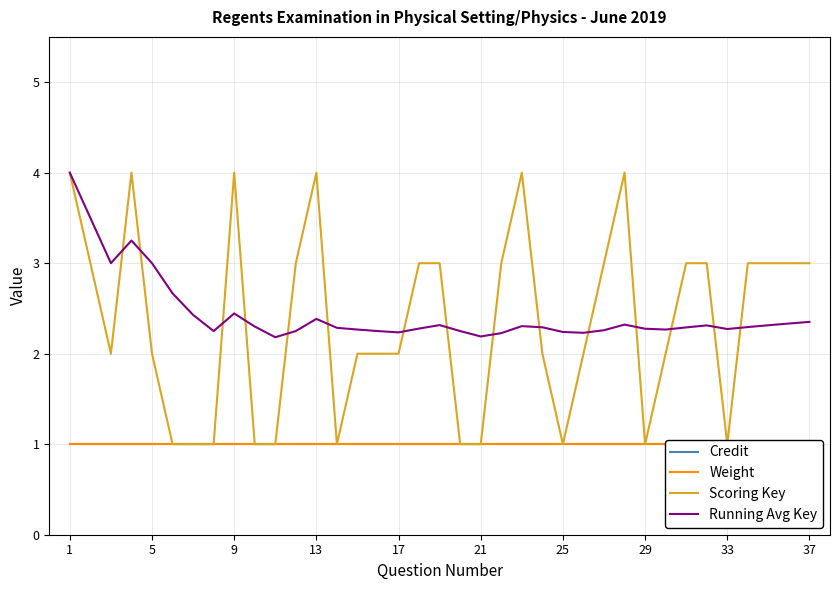

What is the lowest value of the Running Avg Key series?

2.2